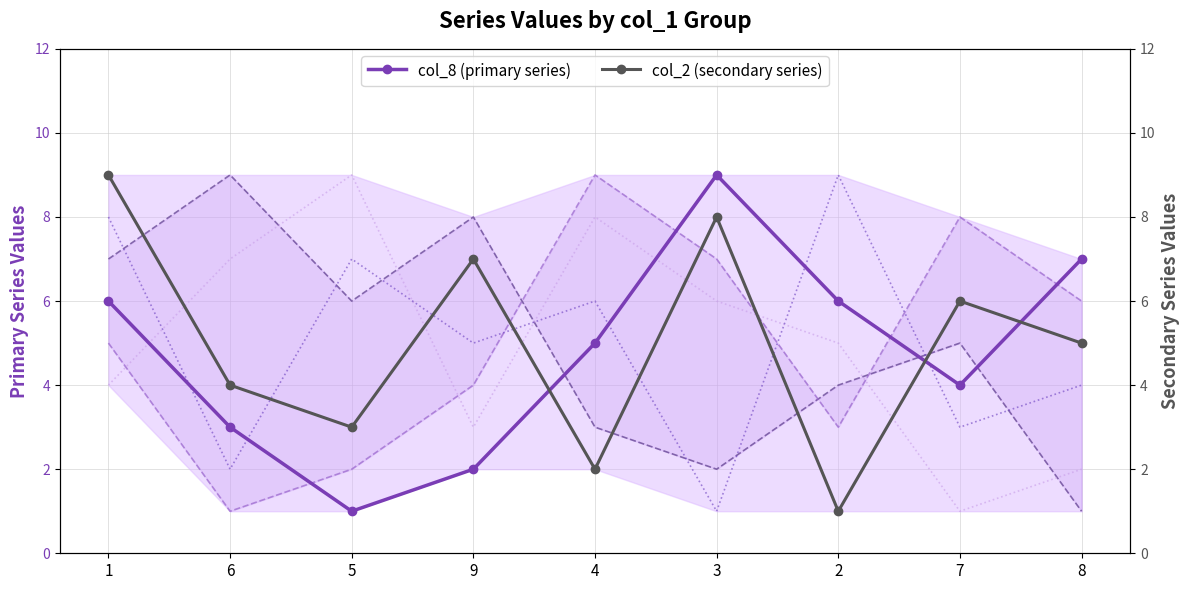

At which category is the sum across all series the highest?

1